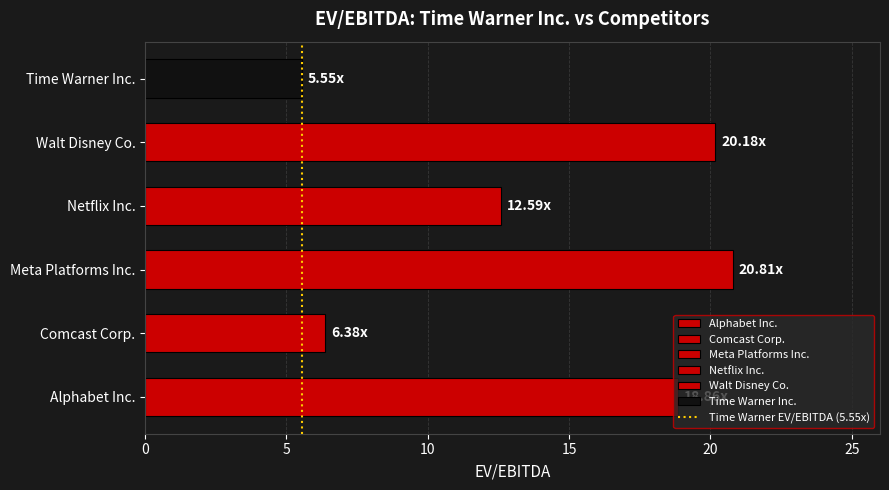

Where is the data nearest to the value 13?

Netflix Inc.